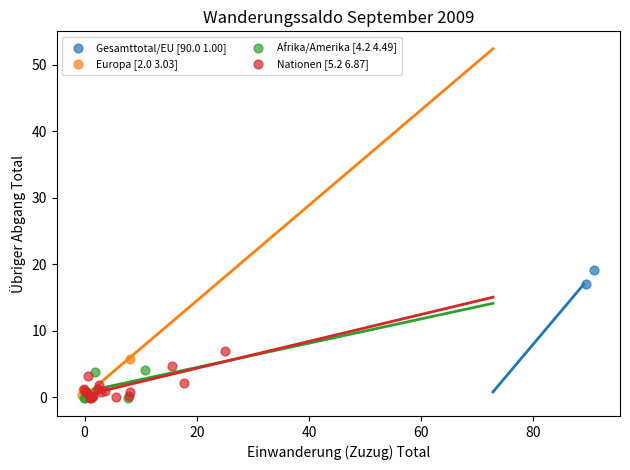

What are all the series names shown in the legend?

Gesamttotal/EU [90.0 1.00], Europa [2.0 3.03], Afrika/Amerika [4.2 4.49], Nationen [5.2 6.87]